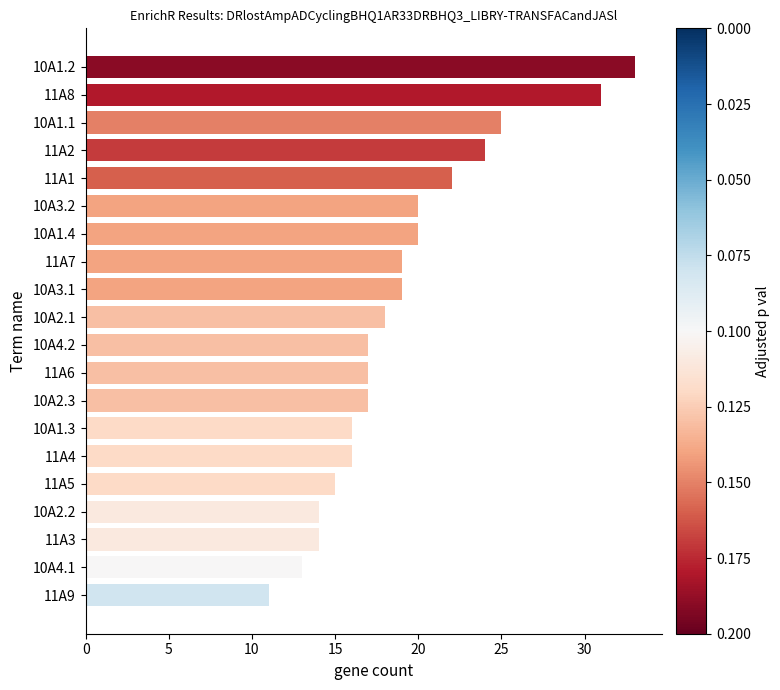

What is the change in value from 11A3 to 10A4.2?

+3